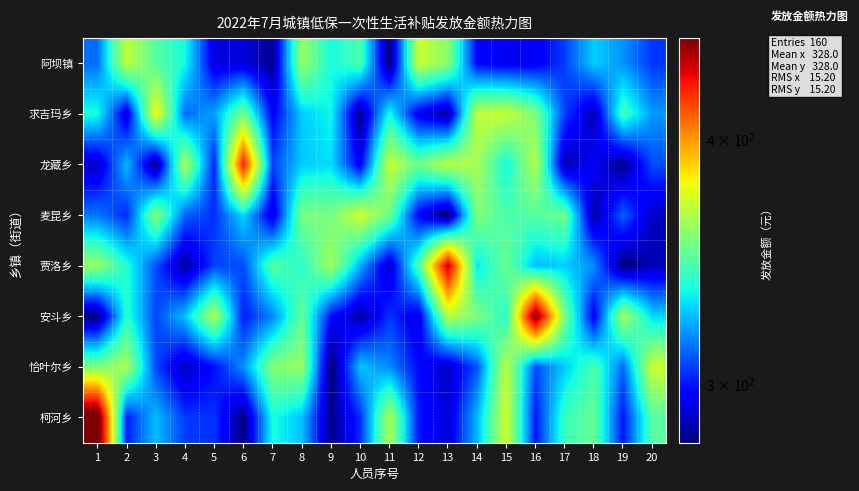

Reading left to right, what are all the values shown in this chart?

阿坝镇: 1=312.8	2=368.9	3=347.6	4=334.6	5=291.5	6=291.5	7=281.9	8=360.7	9=334.9	10=345.3	11=278.3	12=370.8	13=357.4	14=297.0	15=294.0	16=294.1	17=305.9	18=327.4	19=318.4	20=304.6
求吉玛乡: 1=335.9	2=289.9	3=379.7	4=312.0	5=320.7	6=352.8	7=295.7	8=326.4	9=334.0	10=280.8	11=335.5	12=292.9	13=282.6	14=368.8	15=370.4	16=355.1	17=305.9	18=285.8	19=343.0	20=319.2
龙藏乡: 1=288.1	2=324.5	3=279.6	4=364.9	5=301.5	6=424.7	7=306.6	8=327.0	9=329.6	10=294.3	11=370.8	12=351.8	13=367.9	14=363.5	15=334.5	16=366.1	17=284.9	18=295.4	19=280.7	20=308.0
麦昆乡: 1=314.1	2=302.7	3=357.1	4=311.0	5=303.6	6=329.2	7=290.0	8=354.5	9=353.3	10=372.5	11=351.5	12=295.6	13=276.8	14=355.8	15=345.2	16=347.3	17=351.4	18=283.5	19=311.2	20=287.5
贾洛乡: 1=360.4	2=337.0	3=308.5	4=282.4	5=306.6	6=308.0	7=347.4	8=338.4	9=362.8	10=322.3	11=287.9	12=345.8	13=436.7	14=331.0	15=351.4	16=324.4	17=327.2	18=317.9	19=278.7	20=286.8
安斗乡: 1=279.3	2=338.3	3=306.9	4=325.8	5=364.7	6=300.6	7=316.3	8=349.9	9=298.6	10=283.8	11=304.5	12=292.0	13=366.9	14=355.0	15=338.0	16=450.1	17=354.6	18=294.4	19=363.3	20=328.8
恰叶尔乡: 1=355.0	2=363.6	3=307.3	4=287.0	5=298.5	6=317.9	7=356.0	8=360.2	9=276.9	10=326.0	11=316.9	12=297.9	13=287.9	14=309.2	15=368.2	16=307.8	17=326.8	18=344.8	19=311.7	20=371.0
柯河乡: 1=461.2	2=300.8	3=324.7	4=305.6	5=304.0	6=279.8	7=335.7	8=325.3	9=281.3	10=303.4	11=364.8	12=299.6	13=290.4	14=324.0	15=372.4	16=299.9	17=341.8	18=350.5	19=299.4	20=347.3